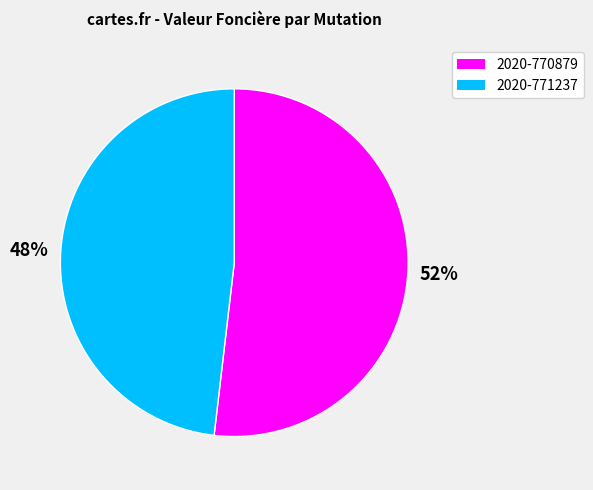

Which category has the biggest portion of the pie?

2020-770879